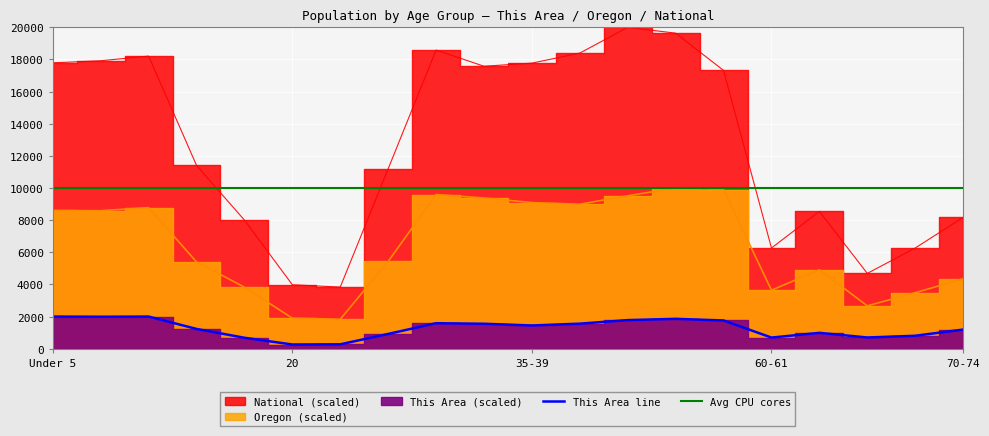

True or false: Avg CPU cores has more than 0 interior local peaks.

False